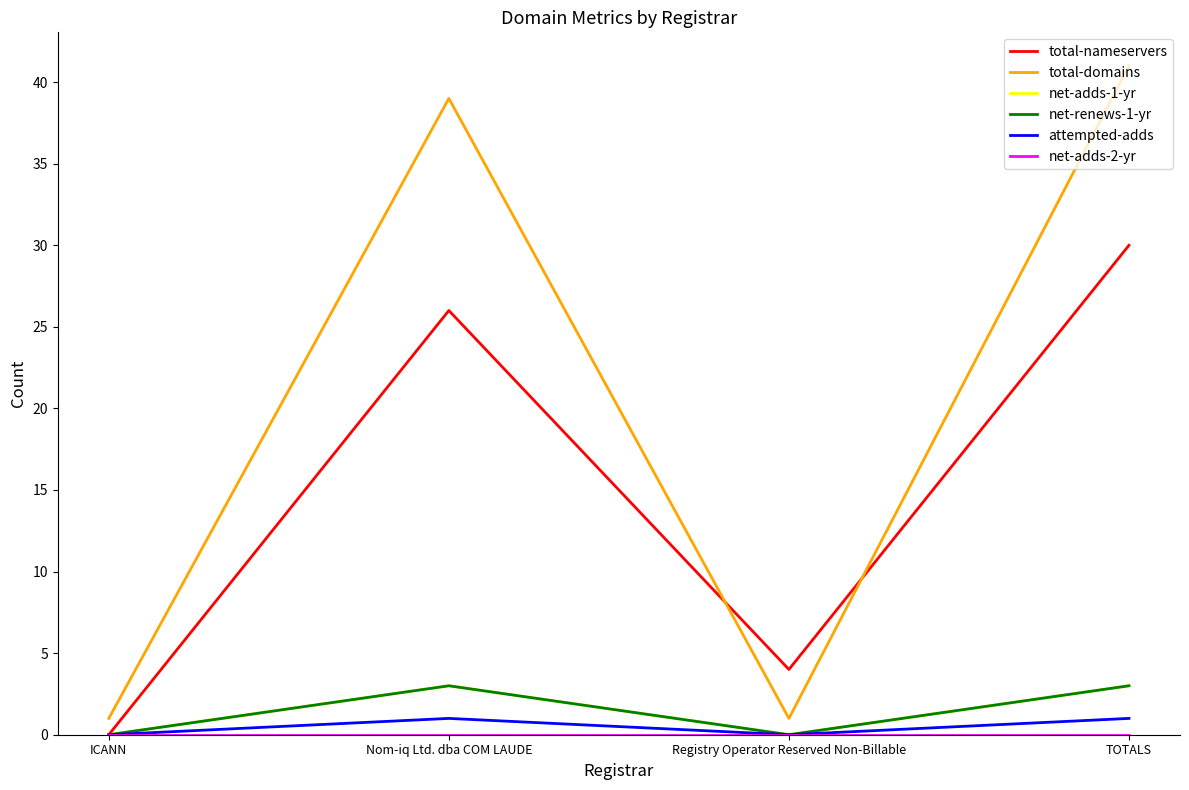

What is the difference between the highest and lowest values at Registry Operator Reserved Non-Billable?

4